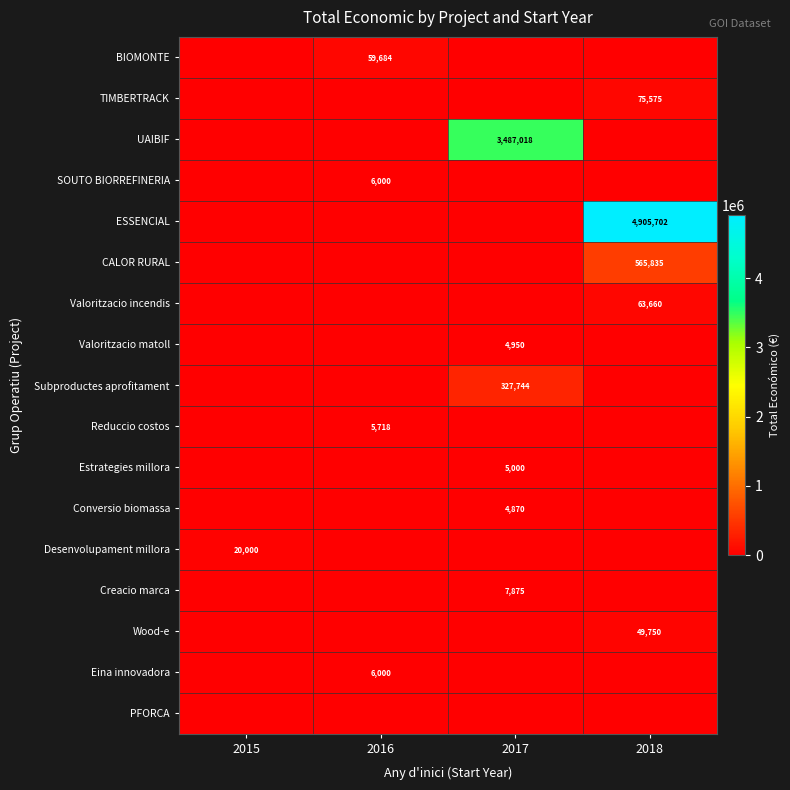

The value of Subproductes aprofitament at 2017 is 545293. True or false?

False